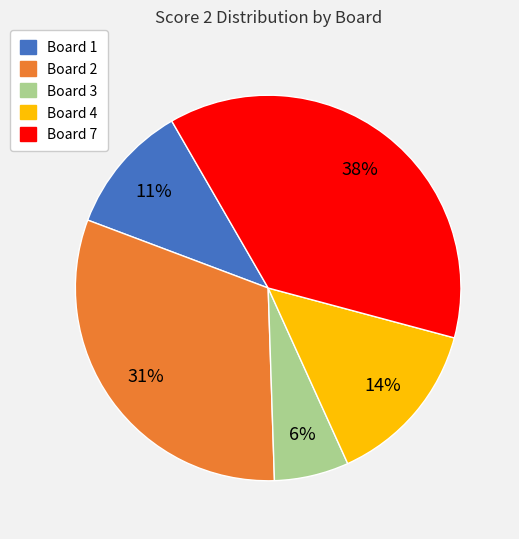

Is there any slice that represents more than half of the pie?

No